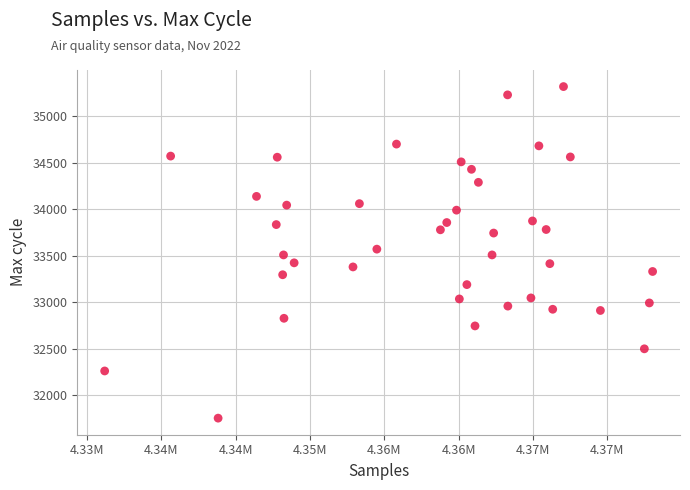

What is the range of X values (max minus min)?

36875